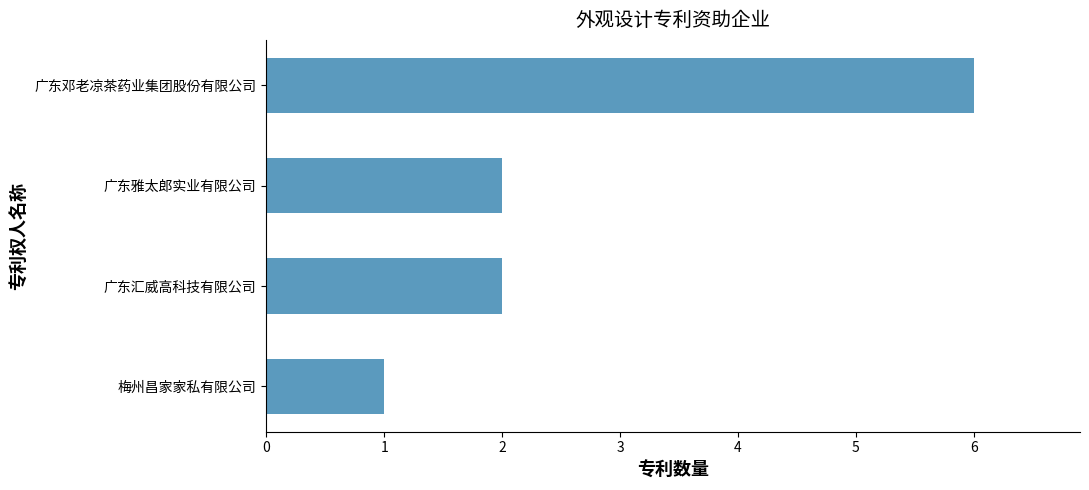

What is the maximum value shown in the chart?

6